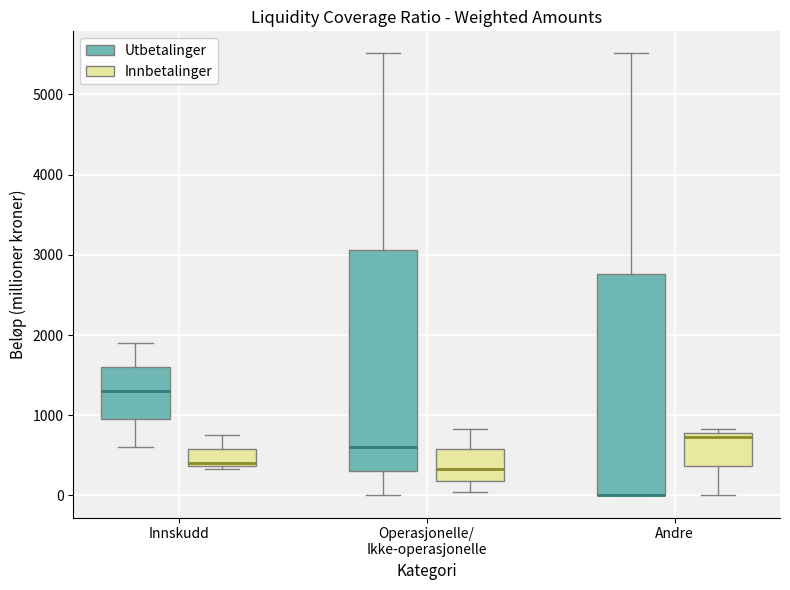

Reading left to right, transcribe this box plot: for each box, give where its median line is, the range the box spans, and where its two whiskers end, as read against the y-axis. The values are not printed on the chart, so give them approximately, as read against the axis.

Innskudd (Utbetalinger): median 1300, box 1000 to 1600, whiskers 600 to 1900
Innskudd (Innbetalinger): median 400 (just above the box's lower edge), box 400 to 600, whiskers 300 to 800
Operasjonelle/ Ikke-operasjonelle (Utbetalinger): median 600, box 300 to 3100, whiskers 0 to 5500
Operasjonelle/ Ikke-operasjonelle (Innbetalinger): median 300, box 200 to 600, whiskers 0 to 800
Andre (Utbetalinger): median 0 (drawn on the box's lower edge), box 0 to 2800, whiskers 0 to 5500
Andre (Innbetalinger): median 700, box 400 to 800, whiskers 0 to 800 (just above the box's upper edge)